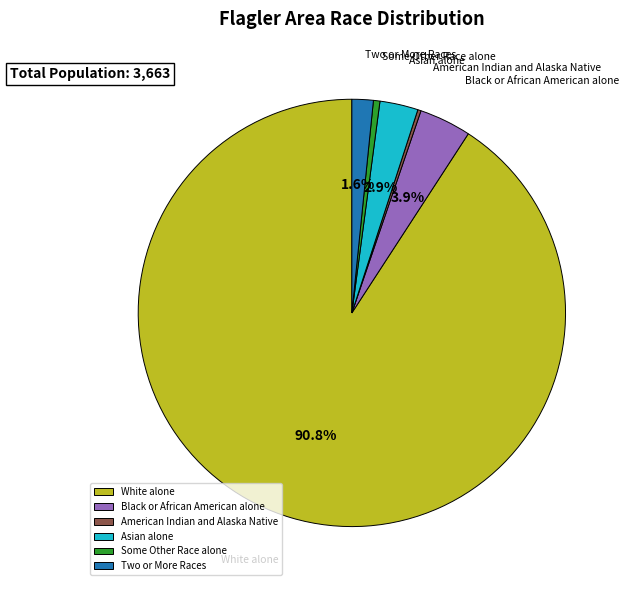

Which category has the biggest portion of the pie?

White alone